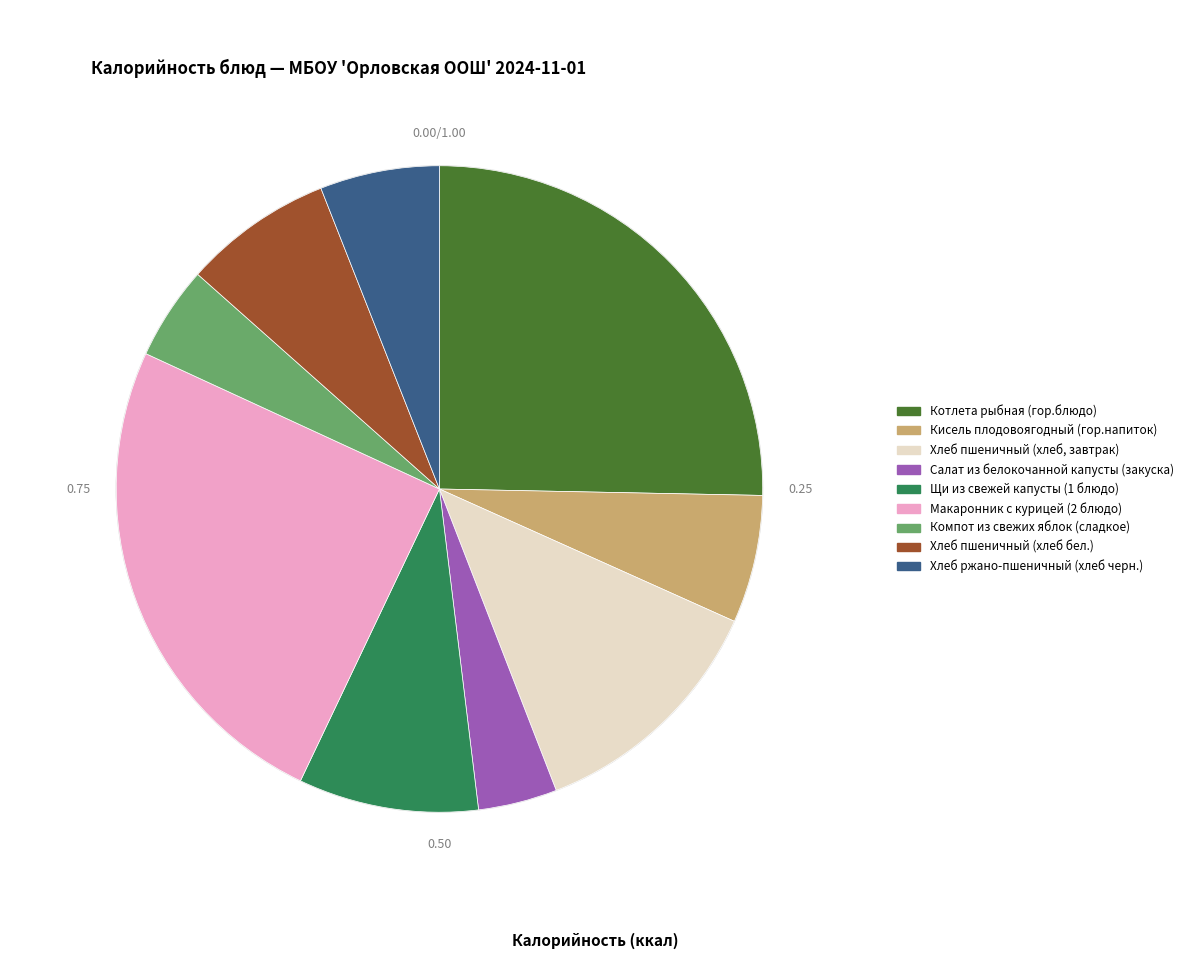

How many slices are in this pie chart?

9